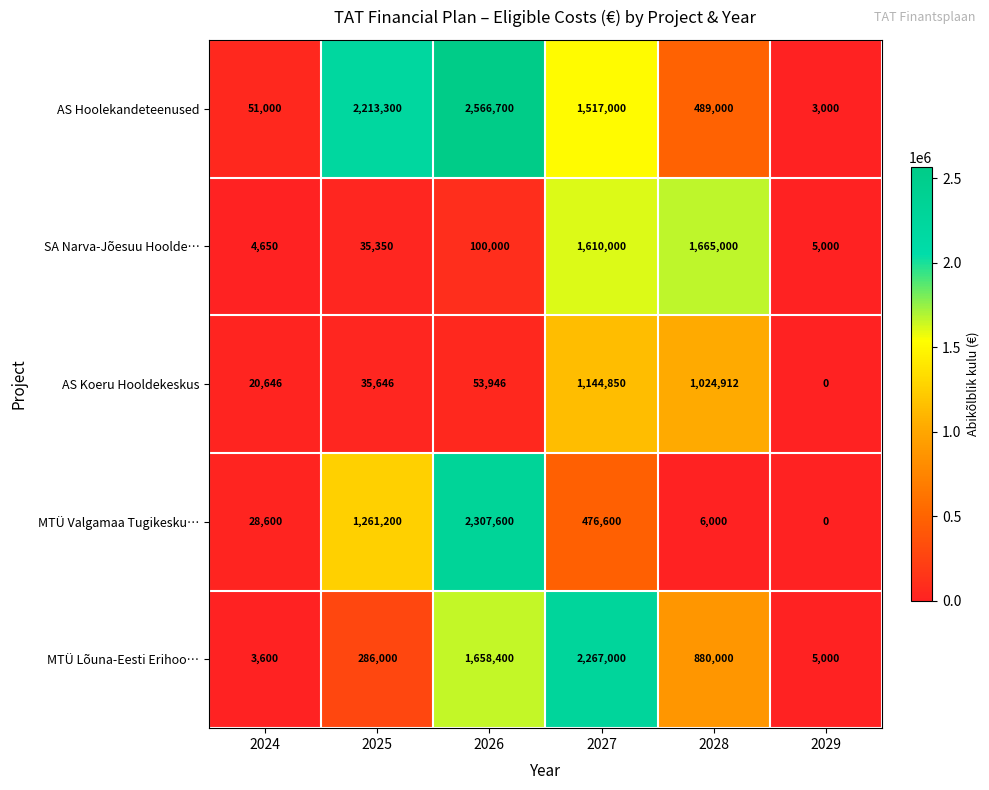

At which label does MTÜ Valgamaa Tugikesku… reach its minimum?

2029